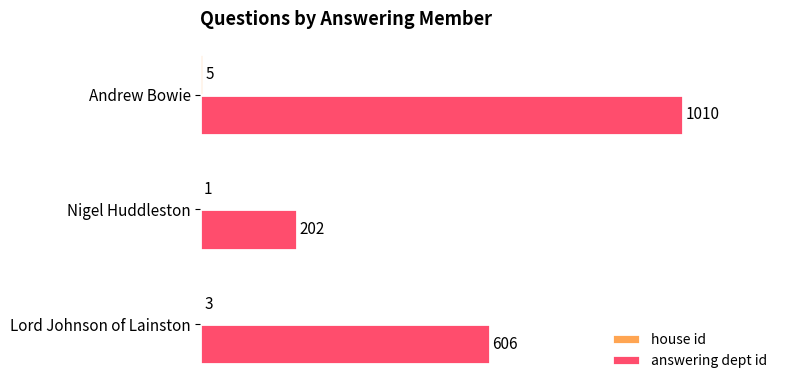

Which series changed the most between Lord Johnson of Lainston and Nigel Huddleston?

answering dept id